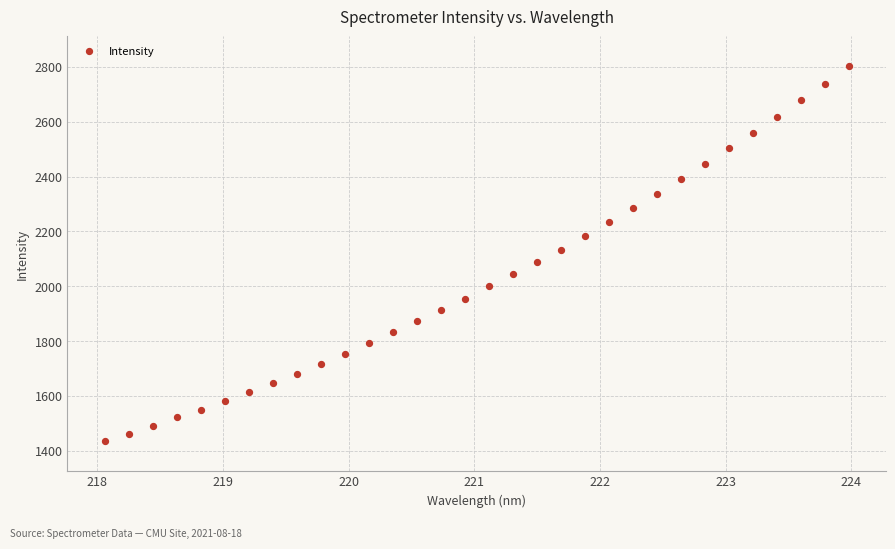

What is the range of Y values (max minus min)?

1366.1